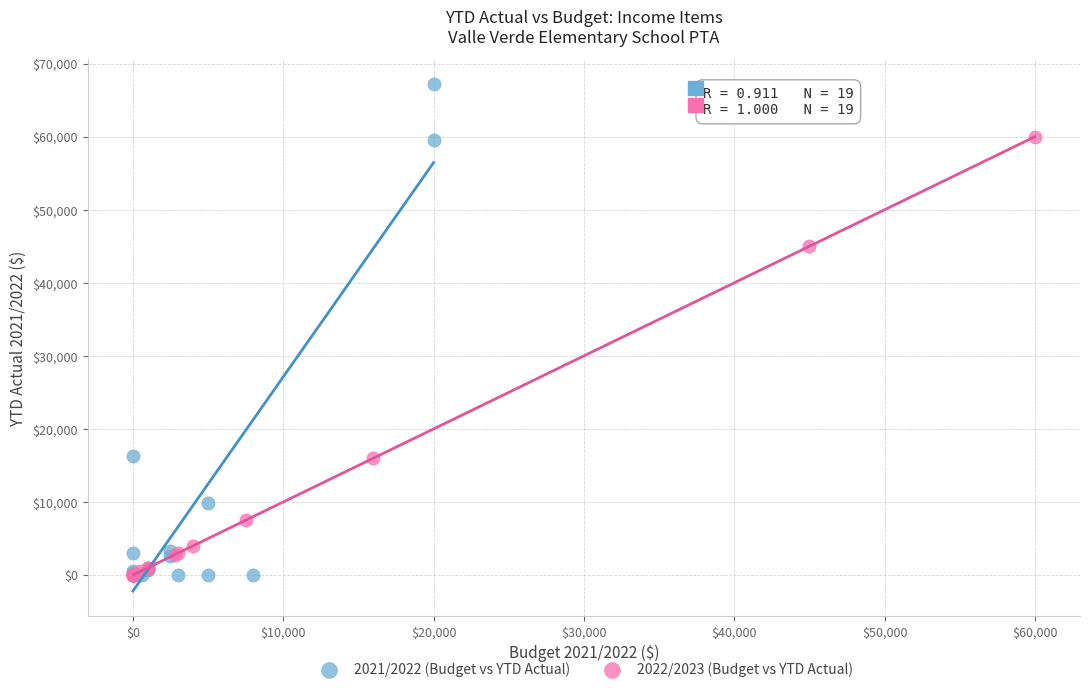

Which series has the largest Y range (max minus min)?

2021/2022 (Budget vs YTD Actual)